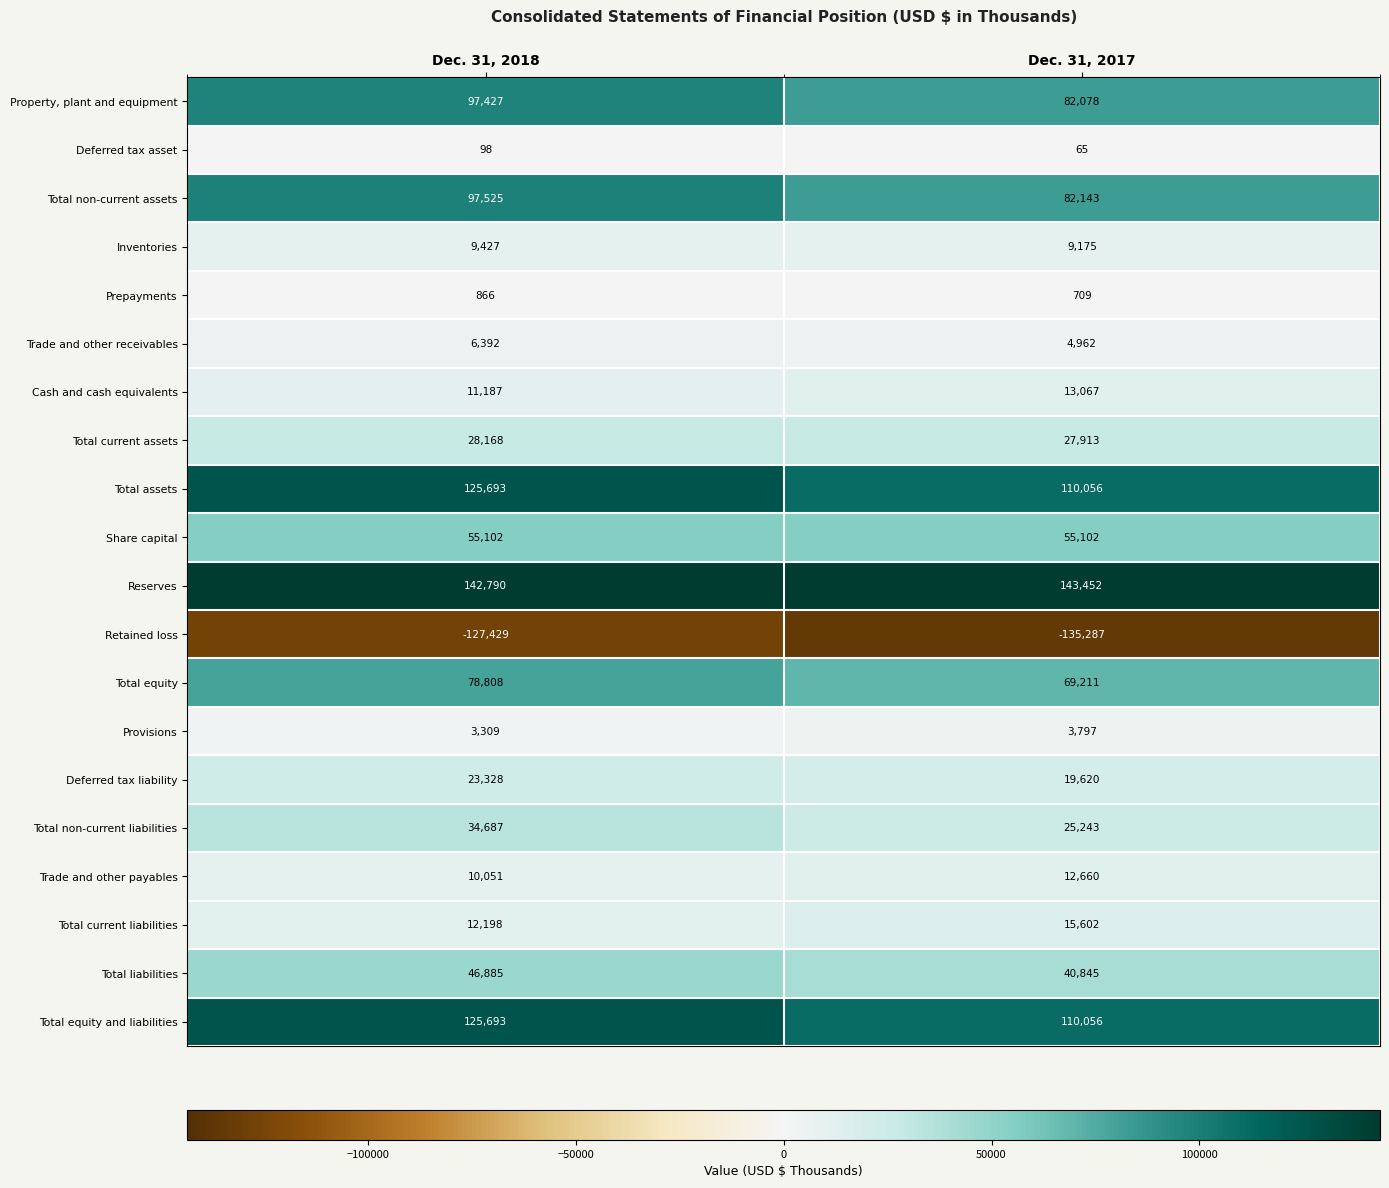

What is the sum of the Inventories values at Dec. 31, 2018 and Dec. 31, 2017?

18602